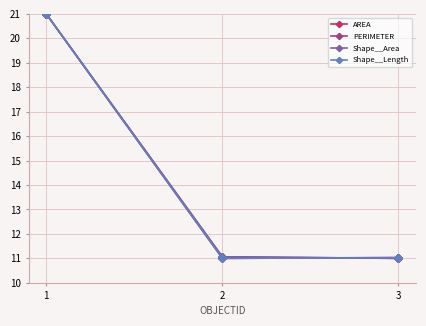

What is the smallest value displayed?

11.0